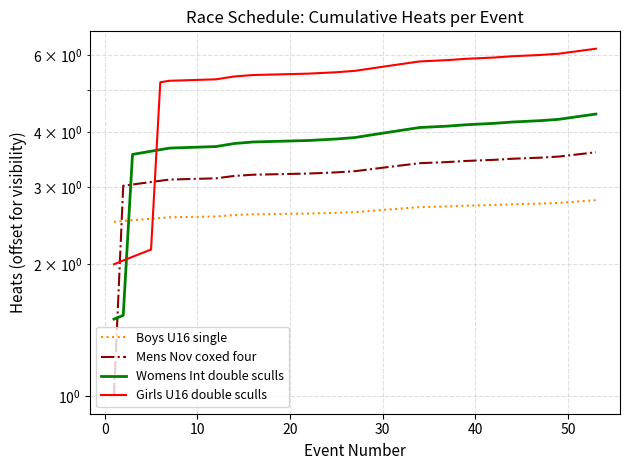

How many series are shown in this chart?

4